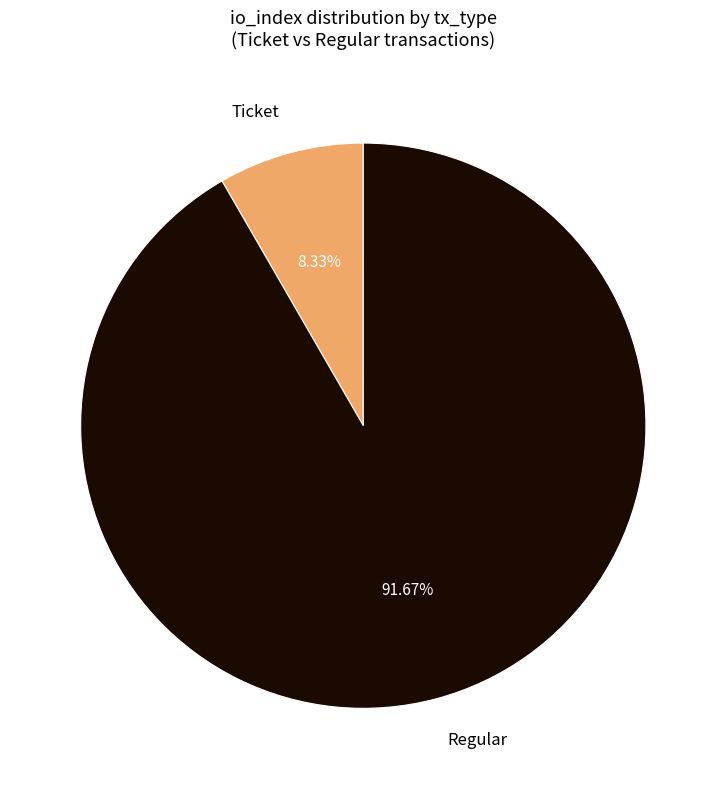

How many segments does this pie chart have?

2